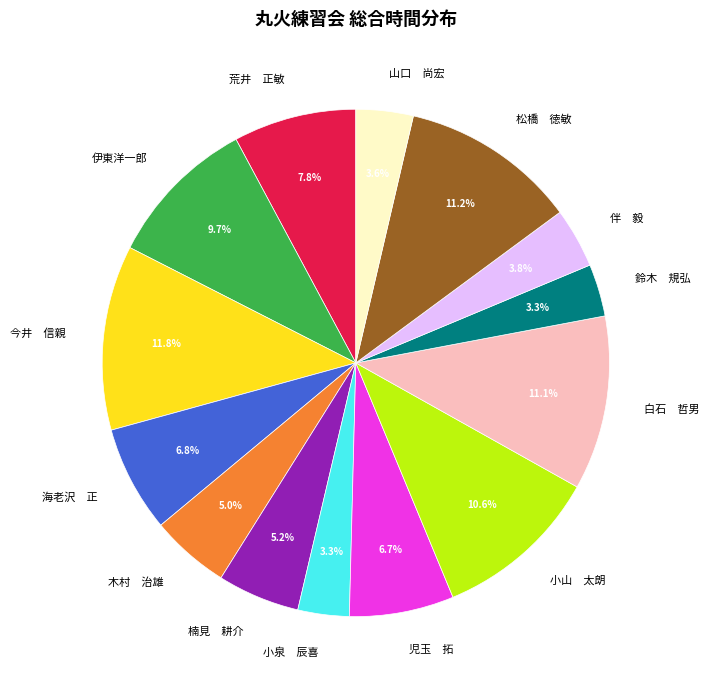

To the nearest percent, what is the average slice percentage?

7%